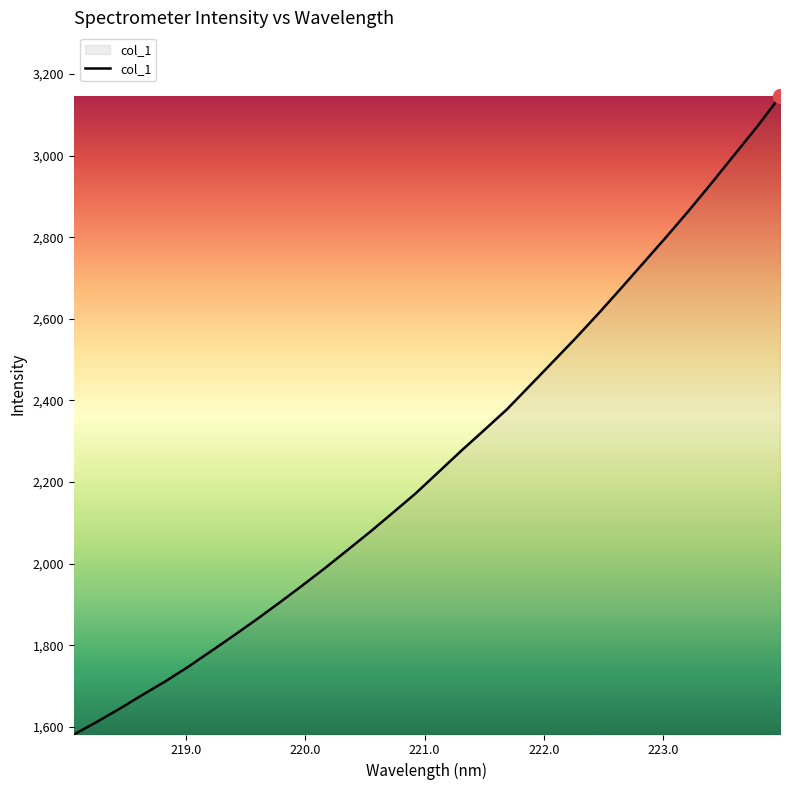

Reading left to right, what are all the values shown in this chart?

1581.2	1611.8	1644.1	1678.0	1710.9	1746.6	1784.7	1823.2	1862.6	1903.5	1945.4	1988.3	2033.0	2078.0	2124.9	2172.3	2224.4	2276.7	2326.9	2377.9	2435.5	2493.3	2551.3	2611.6	2673.8	2737.1	2800.6	2865.6	2933.1	3002.4	3071.3	3144.8